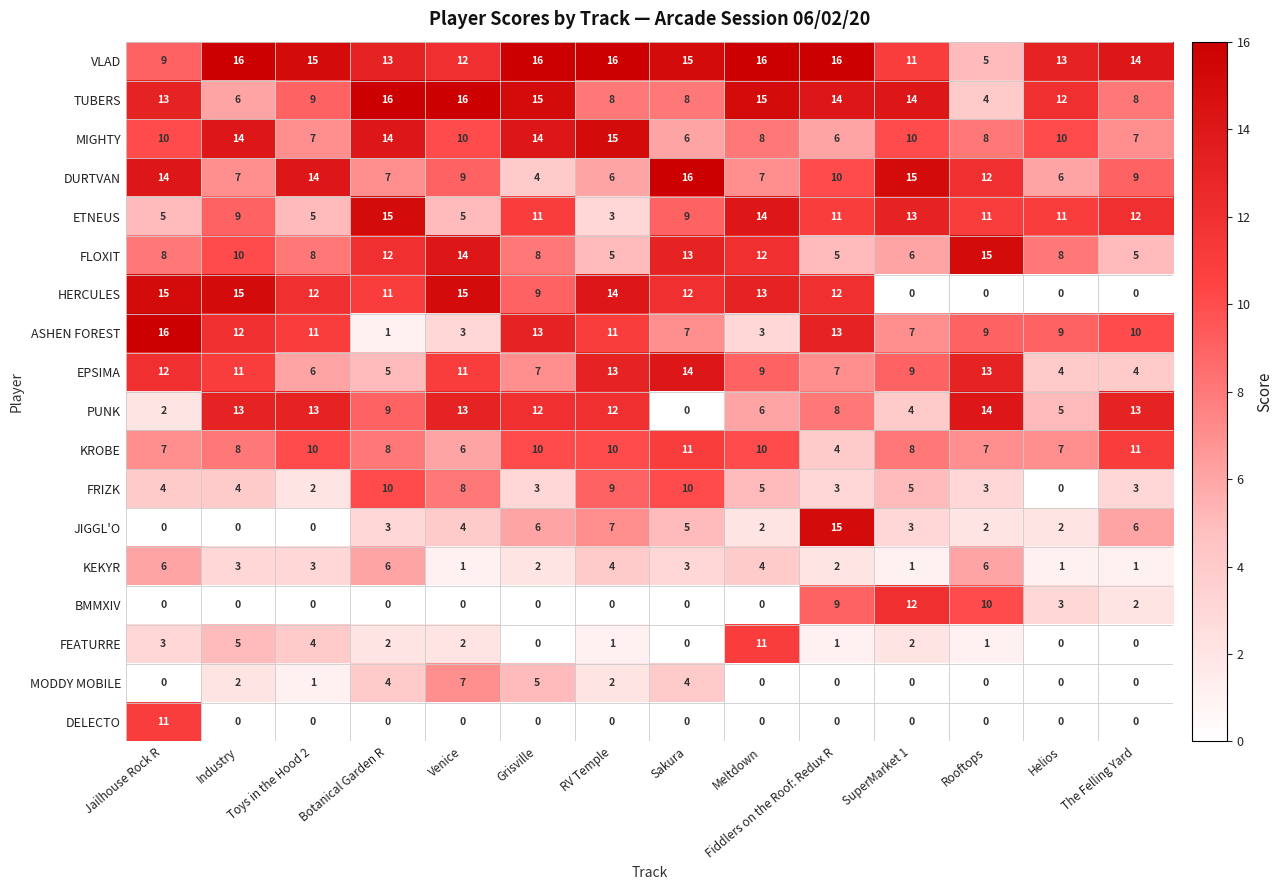

What is the approximate value of DURTVAN at Venice, to the nearest 5?

10